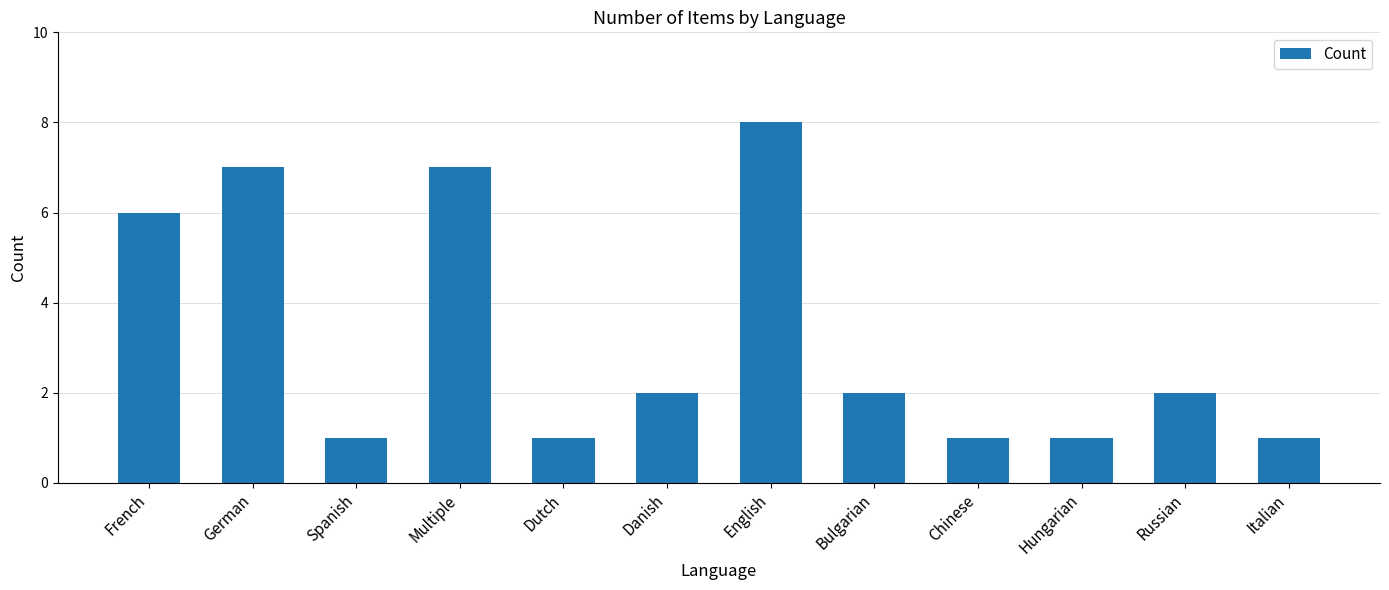

Between Russian and Spanish, which is larger?

Russian